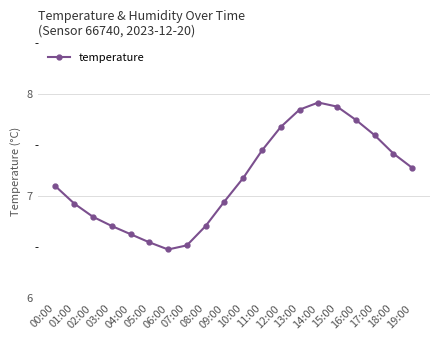

What is the average value?

7.2